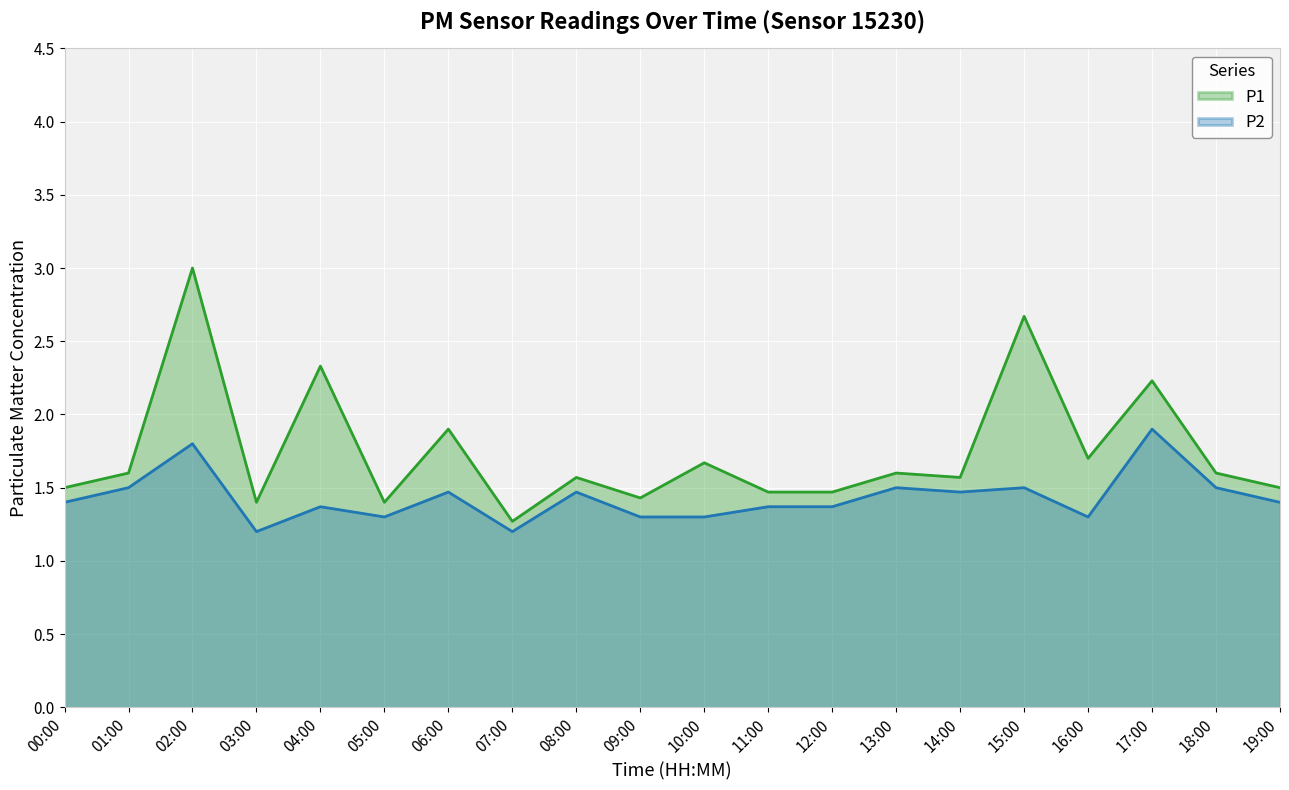

Is the value of P1 at 05:00 greater than the value of P2 at 15:00?

No